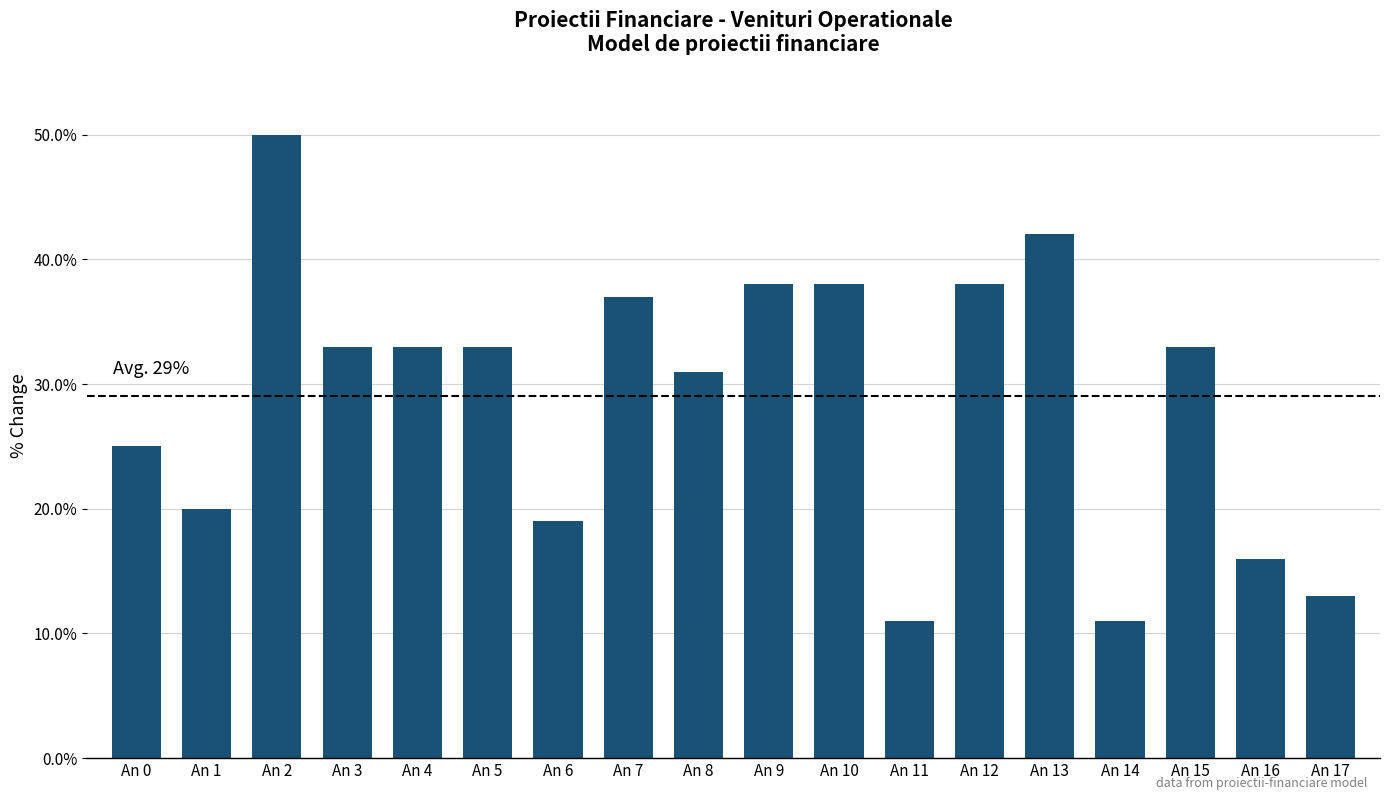

The chart shows a value of 33 at An 2. True or false?

False